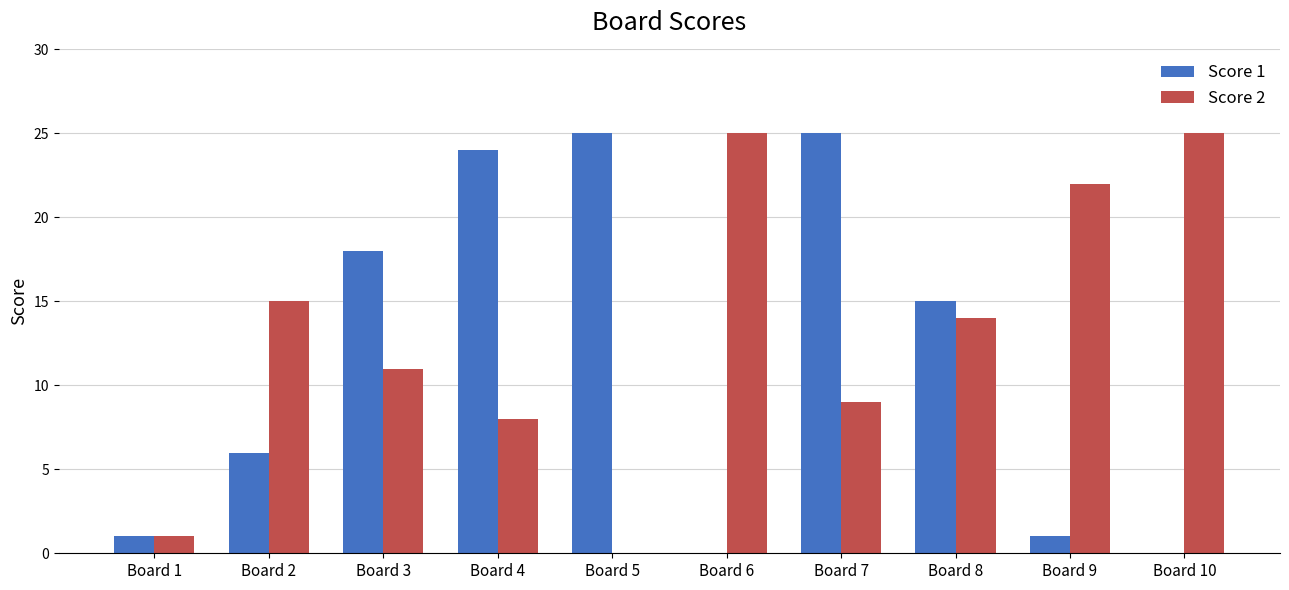

At which category is the sum across all series the highest?

Board 7